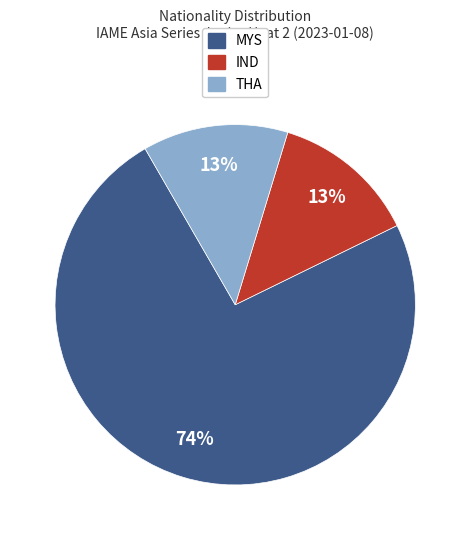

To the nearest percent, what is the average slice percentage?

33%